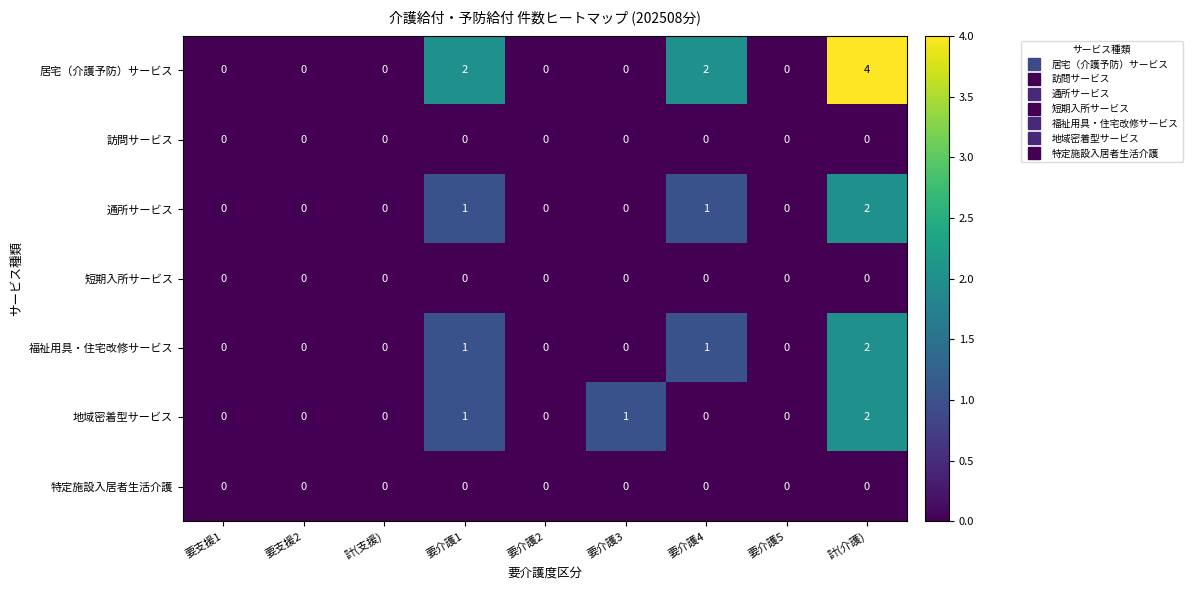

At which category is the sum across all series the highest?

計(介護)